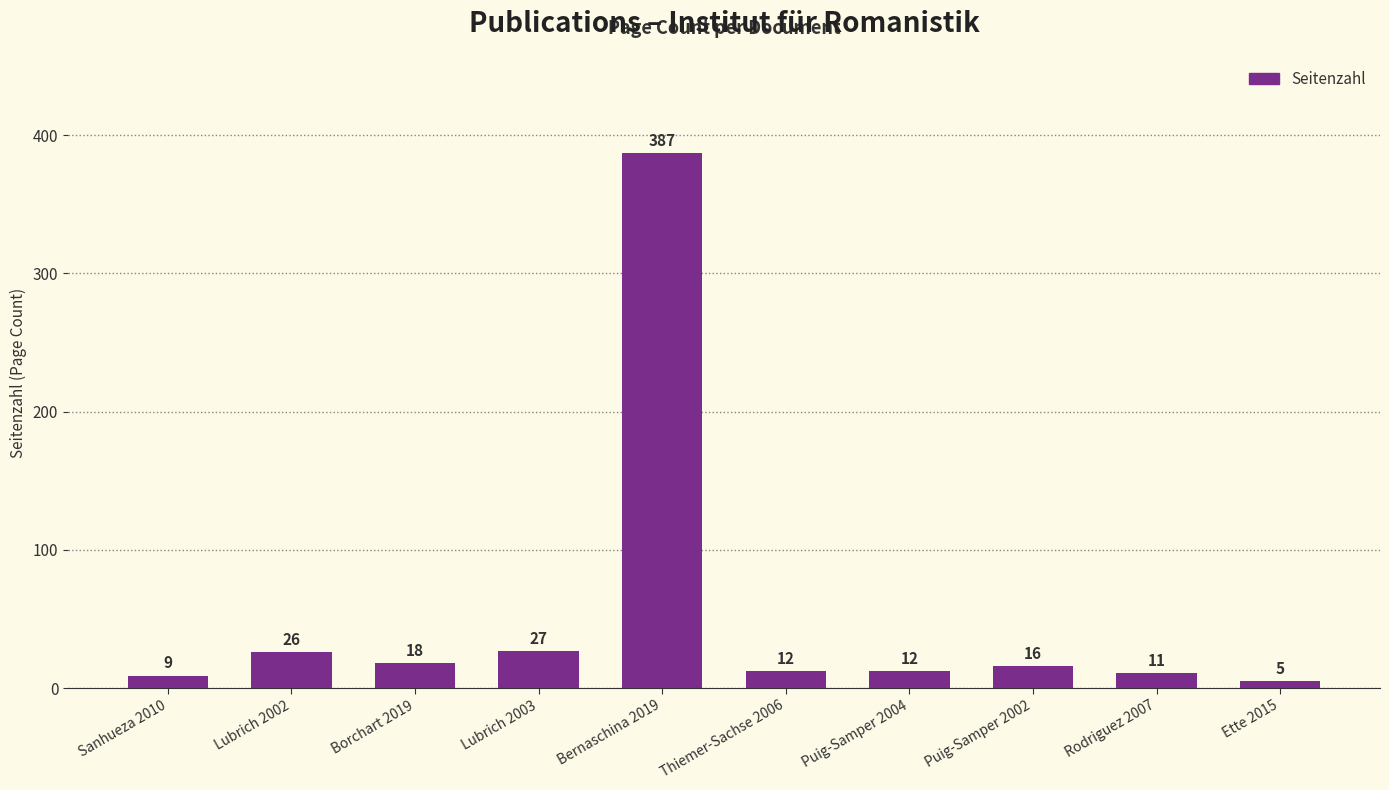

What position from the right is Puig-Samper 2004?

4